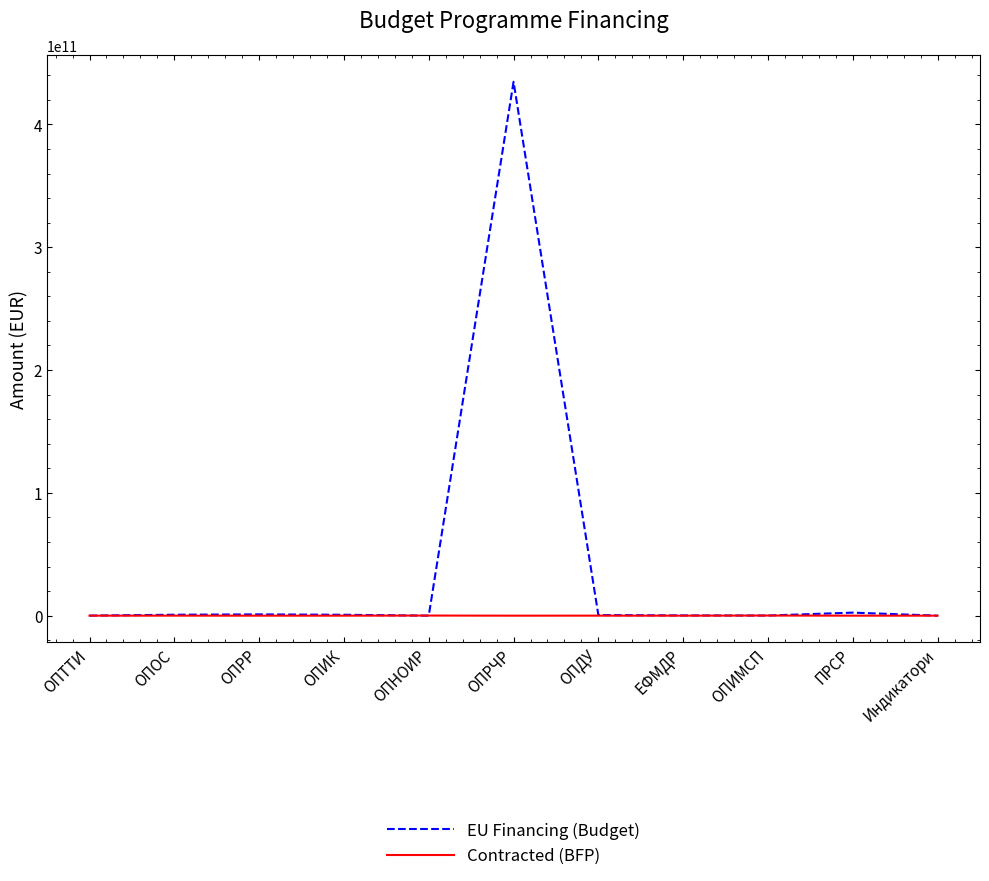

Which series has the largest range (max minus min)?

EU Financing (Budget)